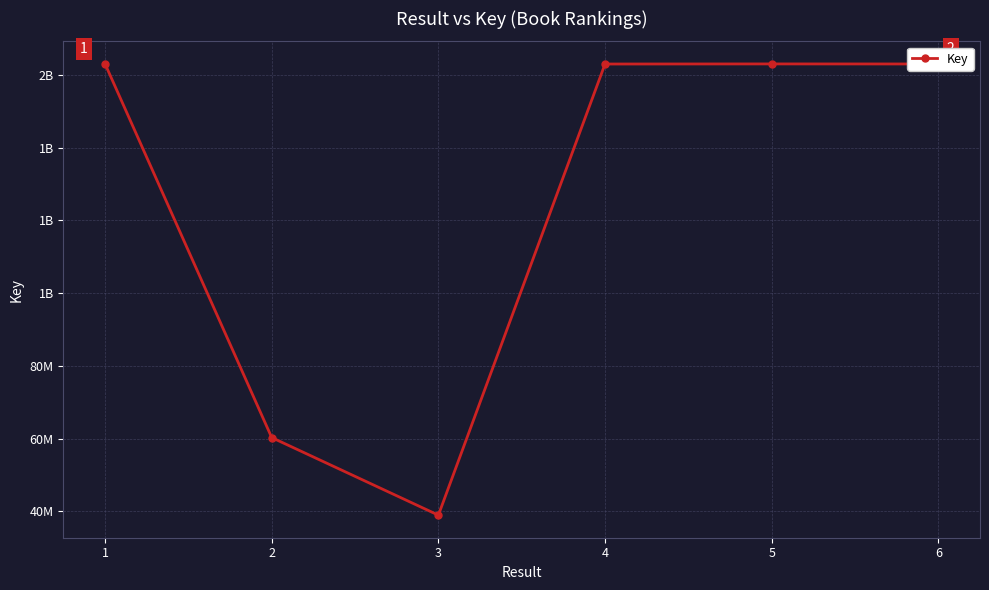

Which has a higher value, 6 or 2?

6